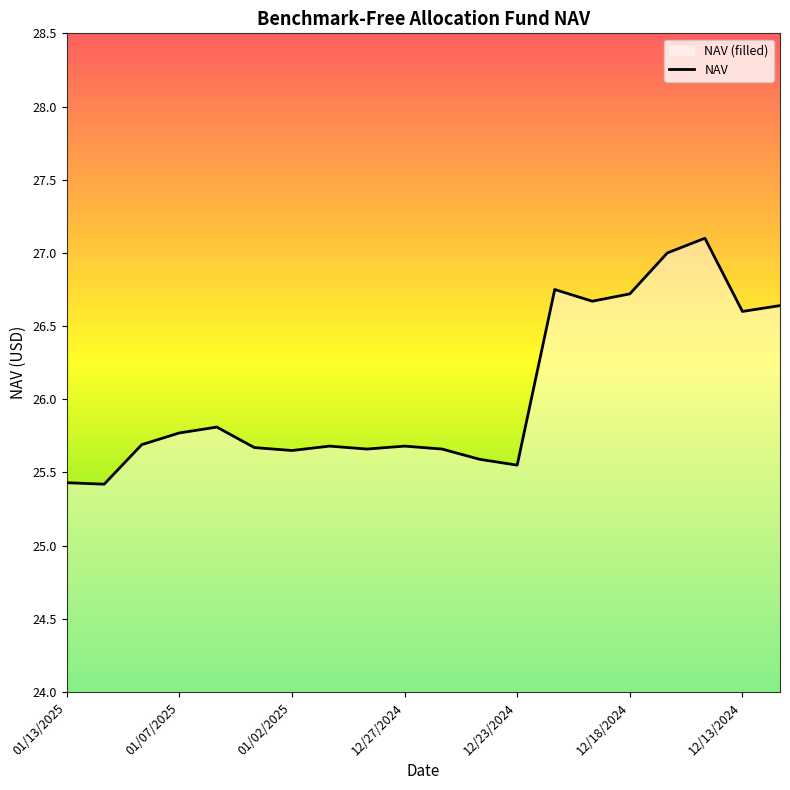

What is the maximum value shown in the chart?

27.1